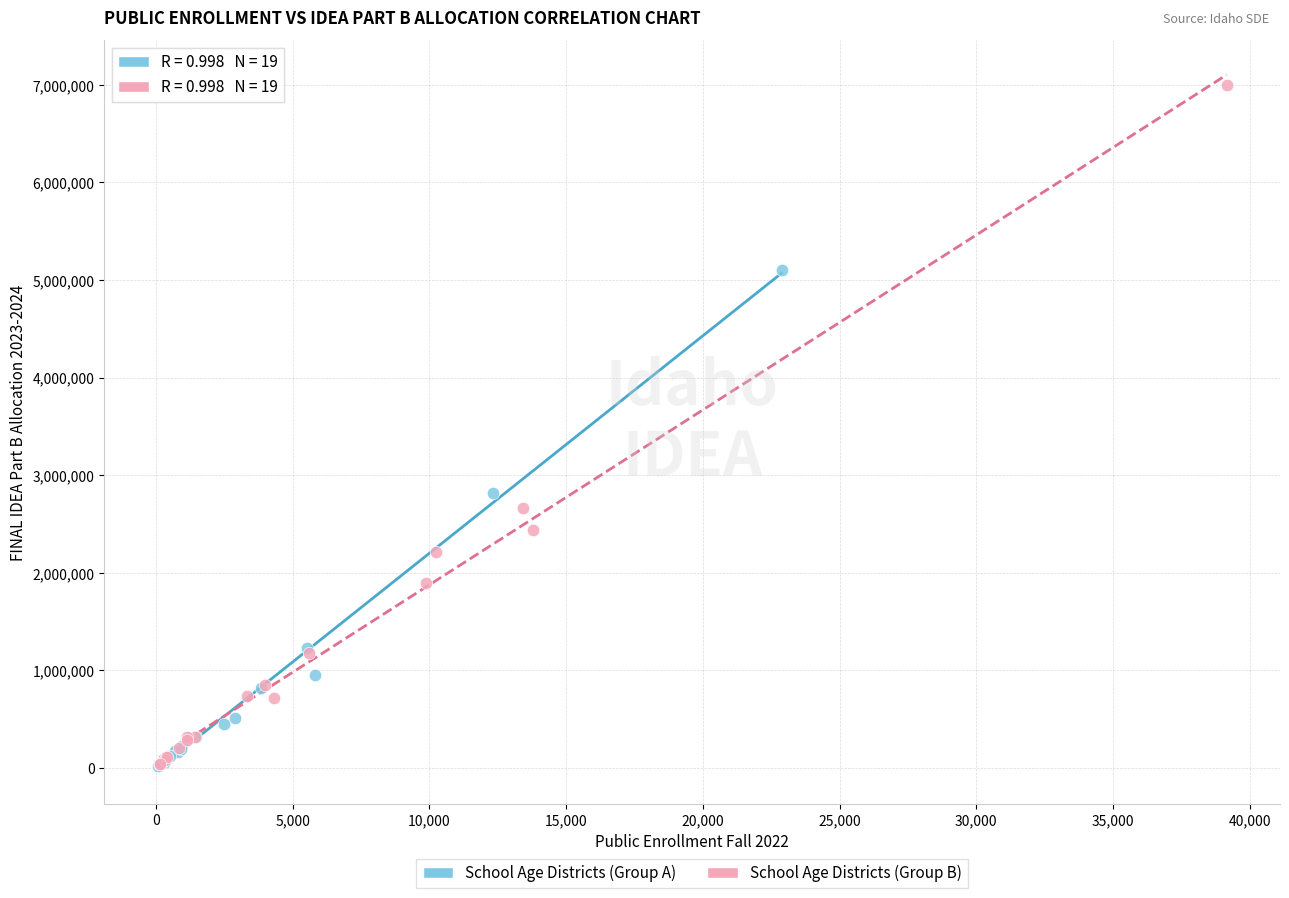

Which series reaches the maximum Y coordinate?

School Age Districts (Group B)